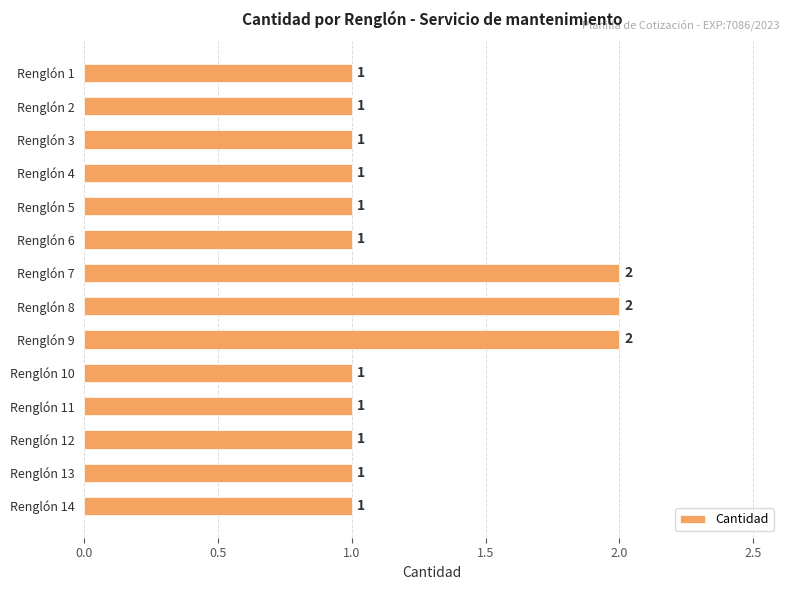

What is the value of the 2nd bar from the top?

1